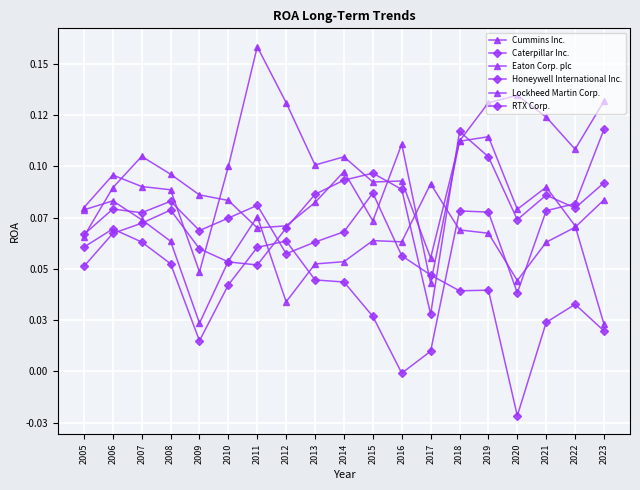

Does the chart have visible grid lines?

Yes